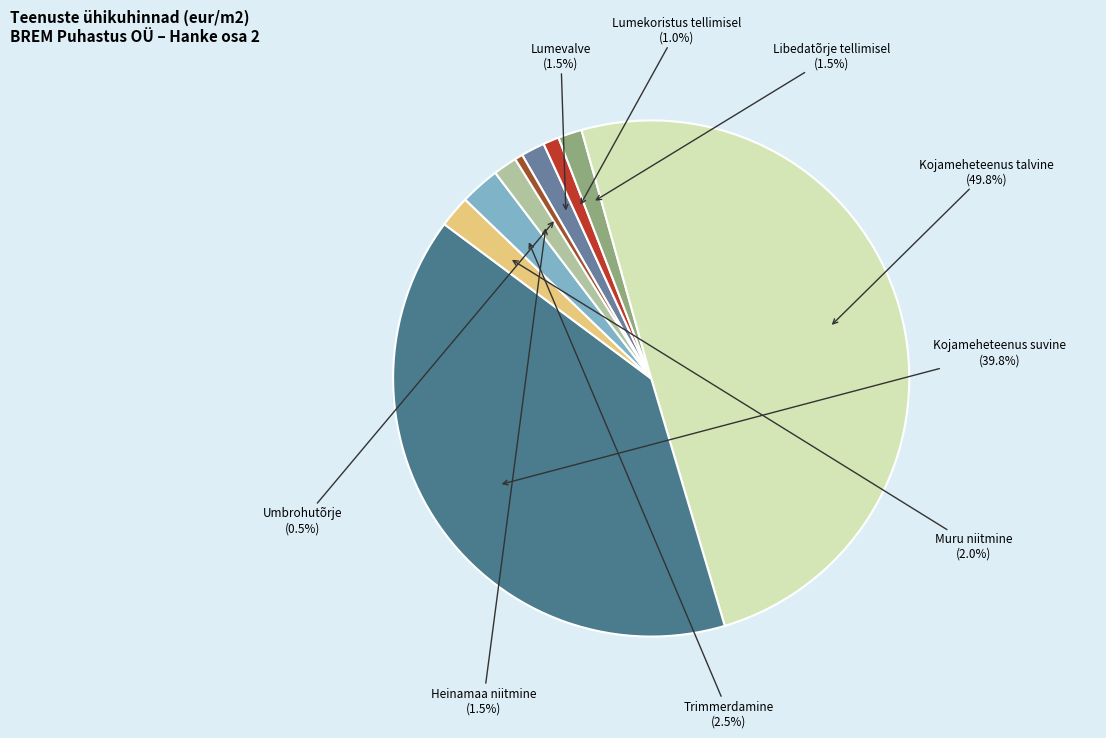

Count the number of slices in the pie.

9